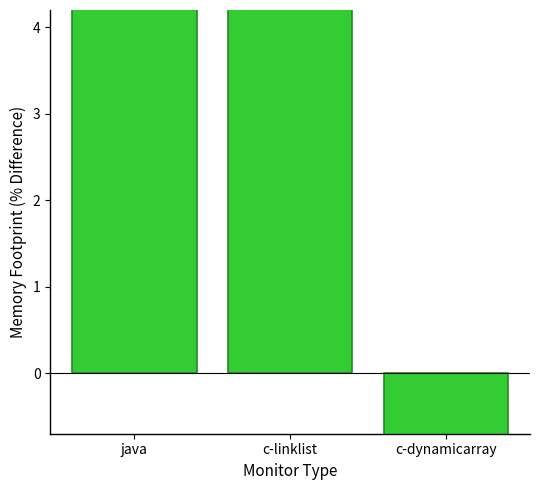

Which label corresponds to the smallest value in the chart?

c-dynamicarray